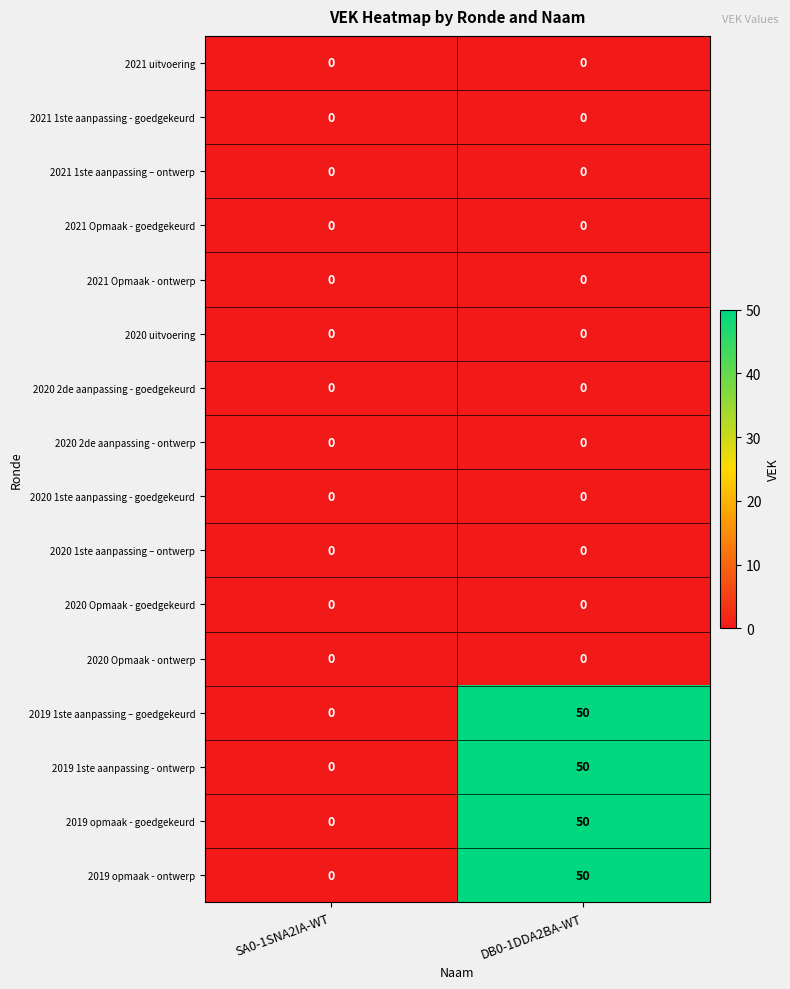

What is the greatest value displayed?

50